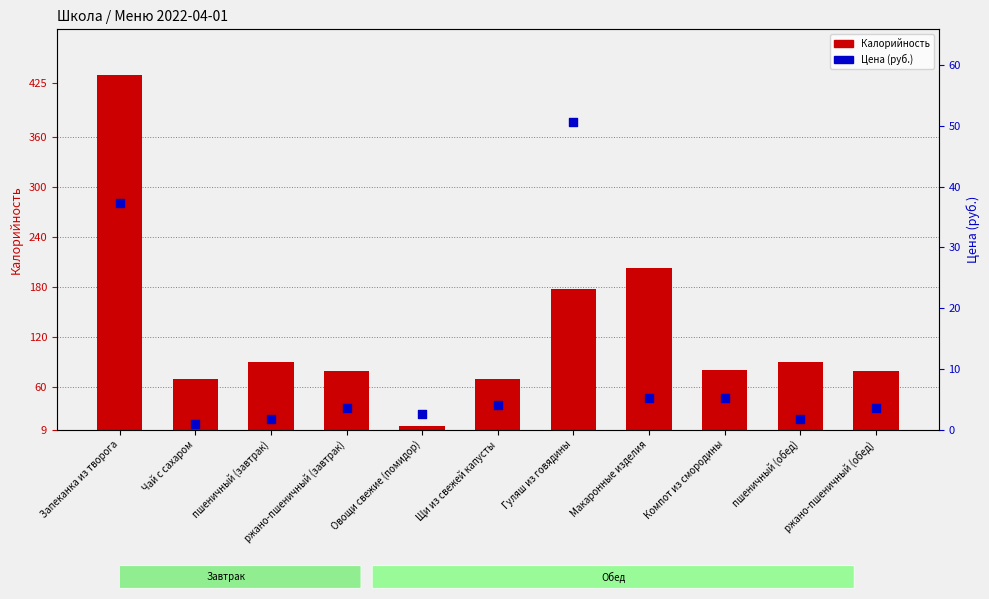

Is the value of Цена (руб.) at Запеканка из творога greater than the value of Калорийность at пшеничный (завтрак)?

No